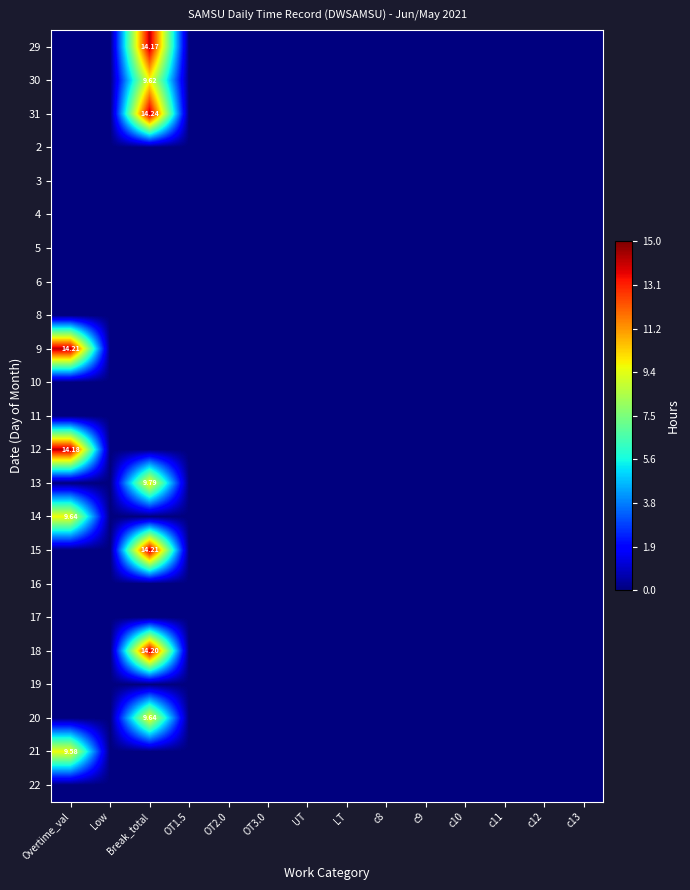

Where is 13 nearest to the value 4?

Overtime_val